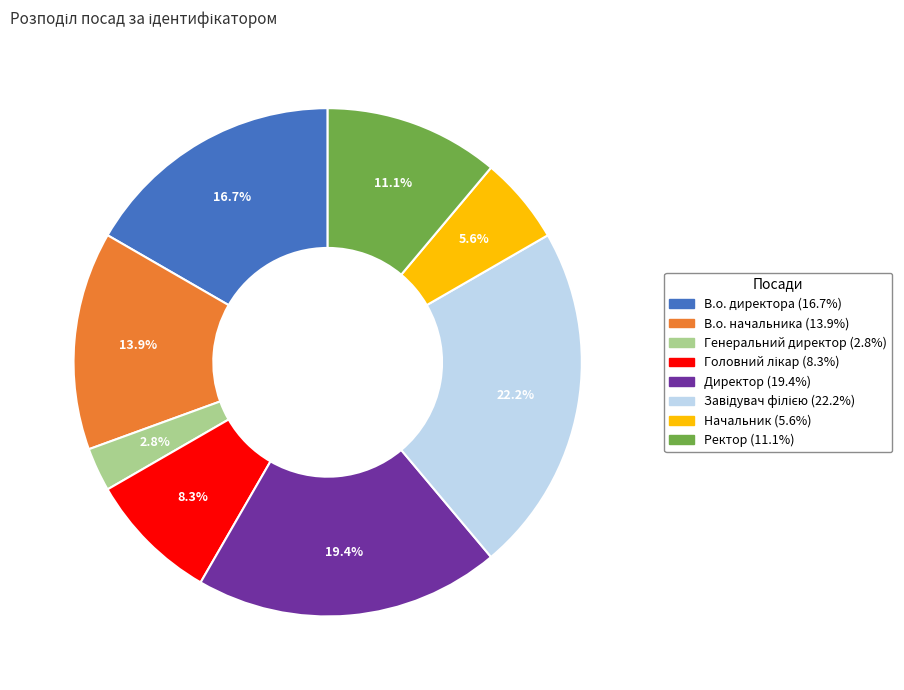

Does any single category account for the majority?

No